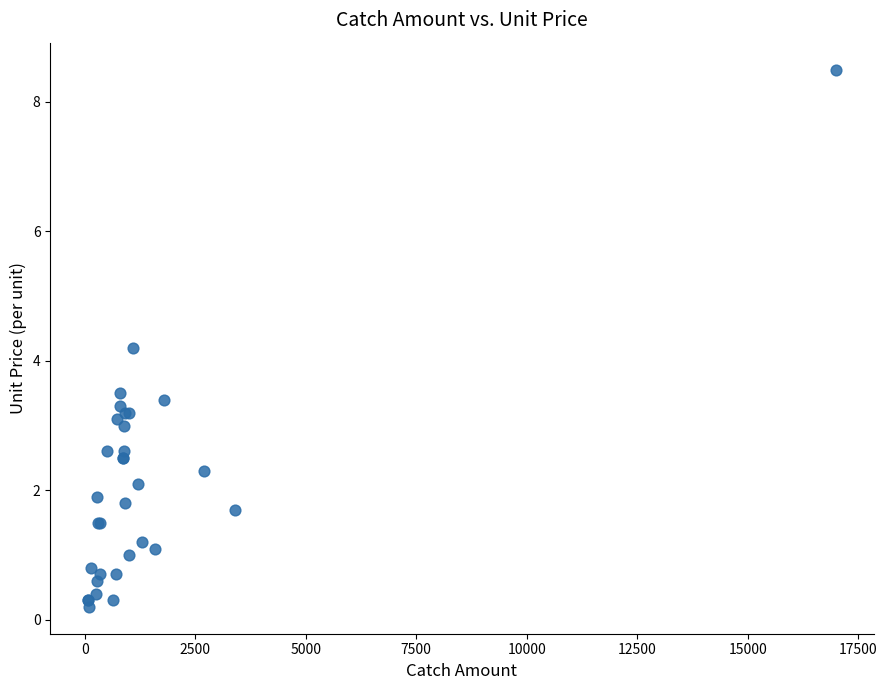

What Y value in the scatter plot is closest to 4?

4.2